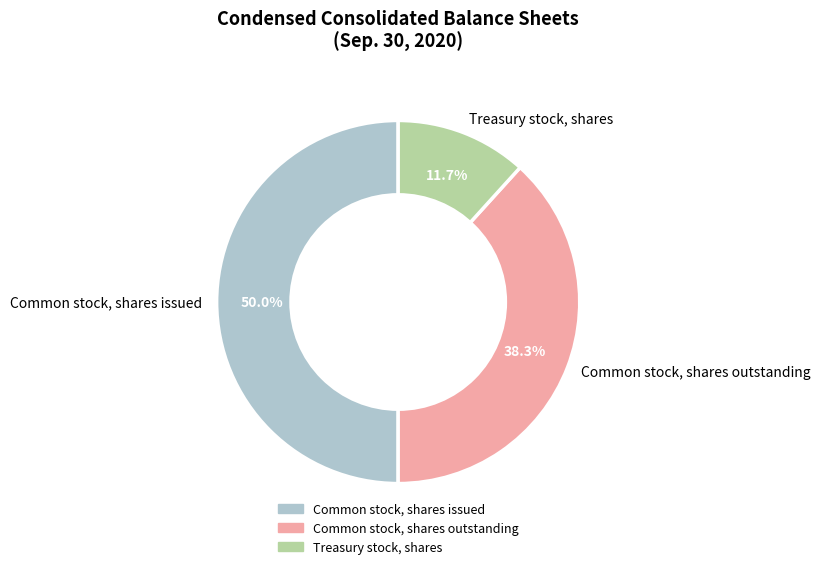

Combined, what portion of the pie is Common stock, shares outstanding and Common stock, shares issued?

88.3%